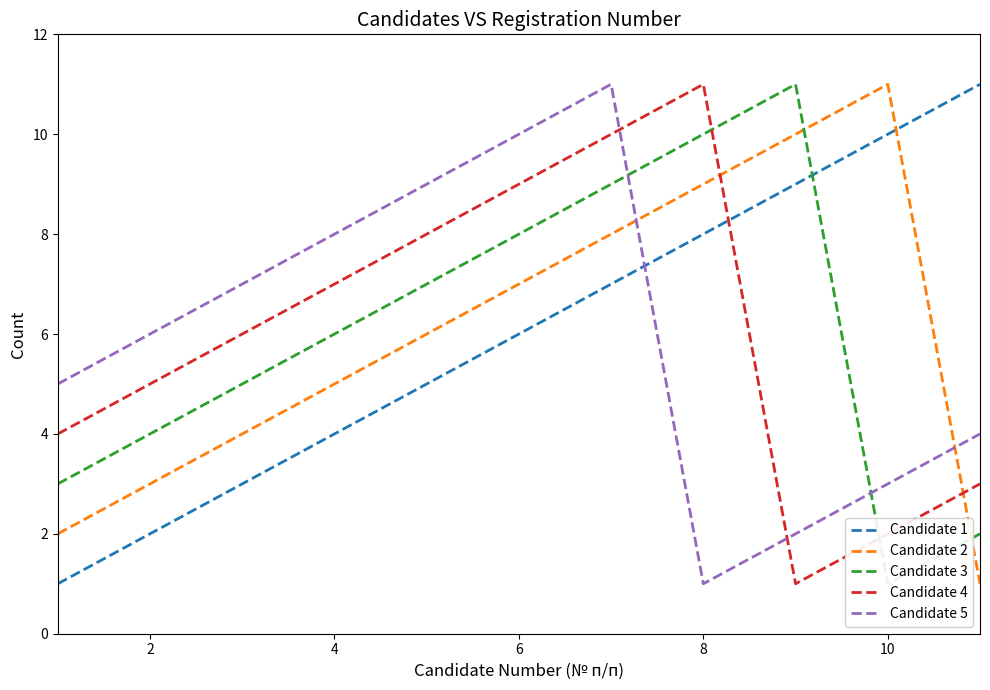

Is this an area chart (filled region under the line)?

No